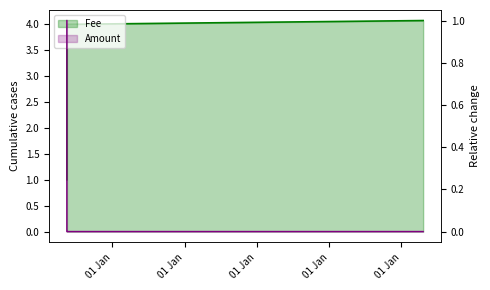

Reading right to left, what are all the values shown in this chart?

0.0	0.0	0.0	0.0	1.0